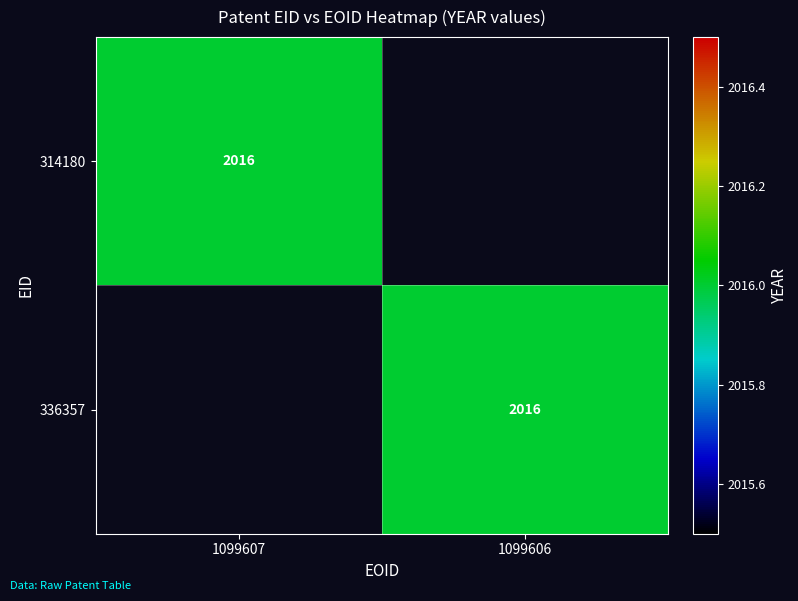

The 336357 series shows 2016 at 1099606. True or false?

True